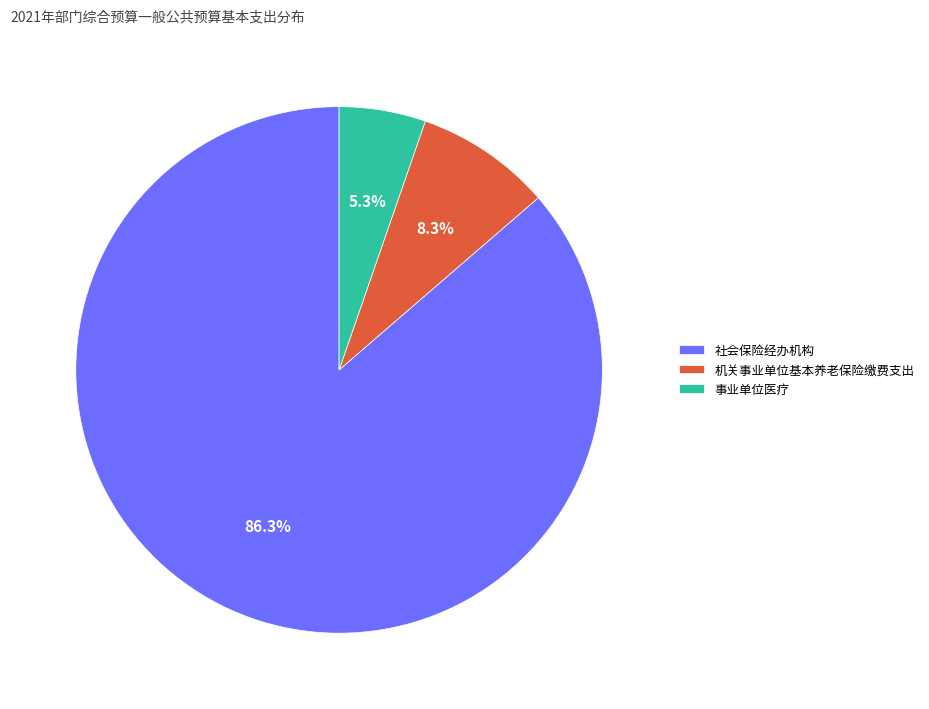

Rank the categories by value from lowest to highest.

事业单位医疗, 机关事业单位基本养老保险缴费支出, 社会保险经办机构